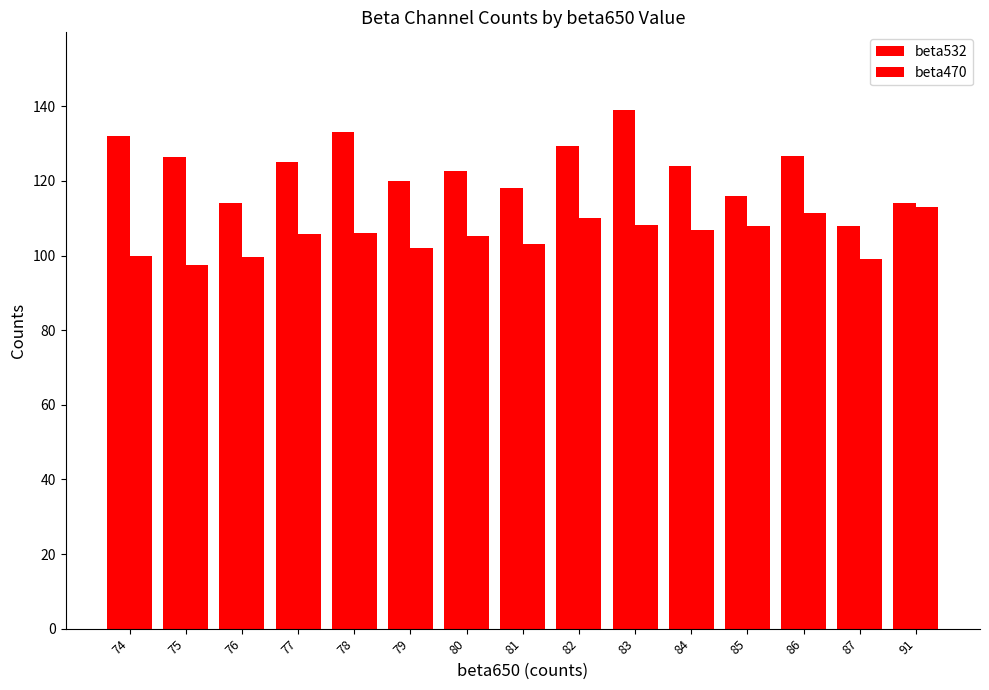

Which label corresponds to the smallest value in the chart?

75